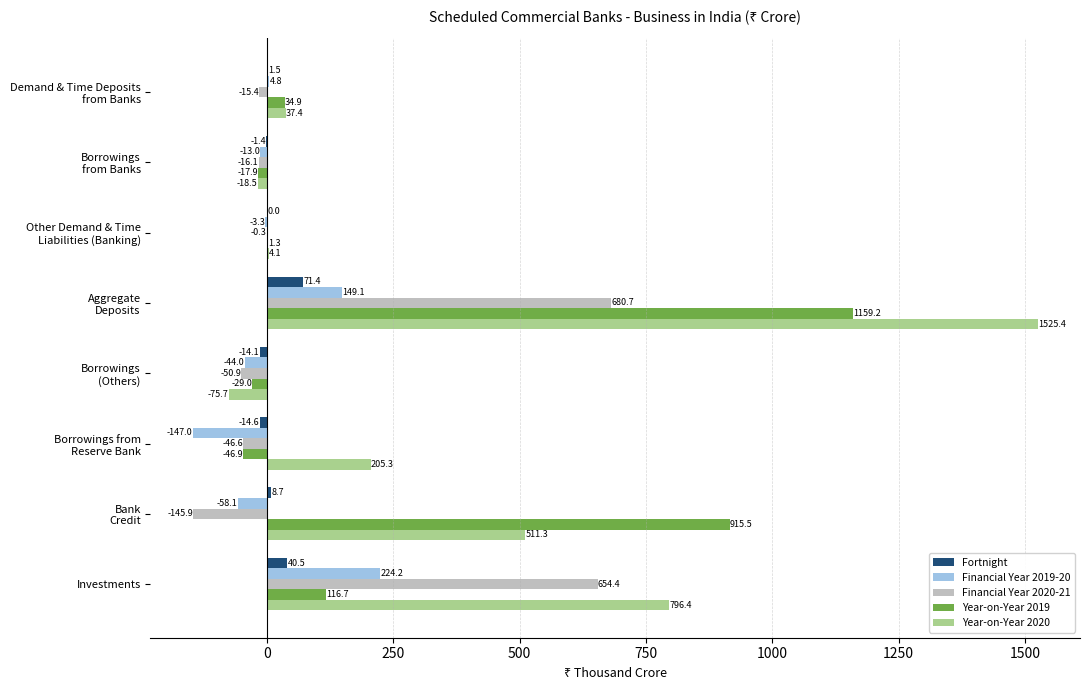

What is the highest value of the Fortnight series?

71.4